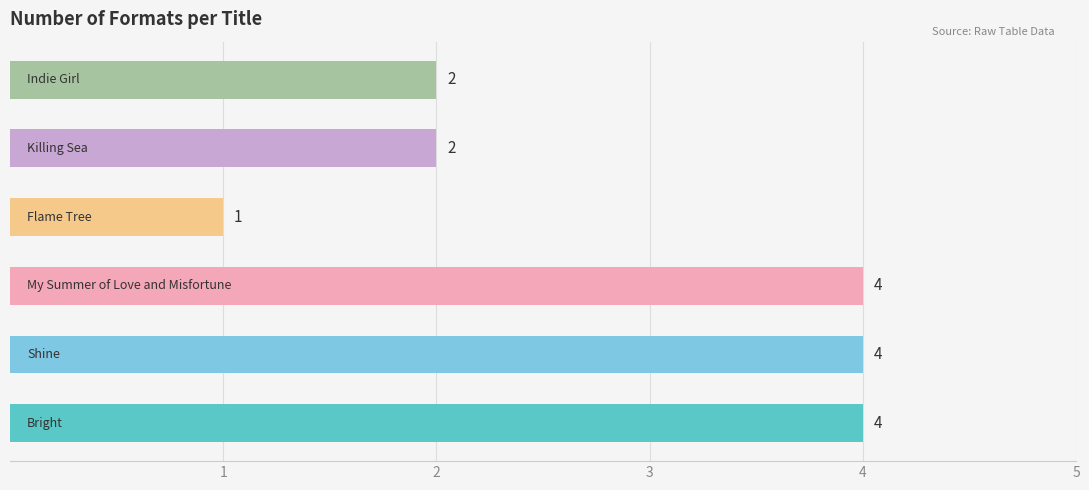

What is the difference between the second highest and minimum values?

3